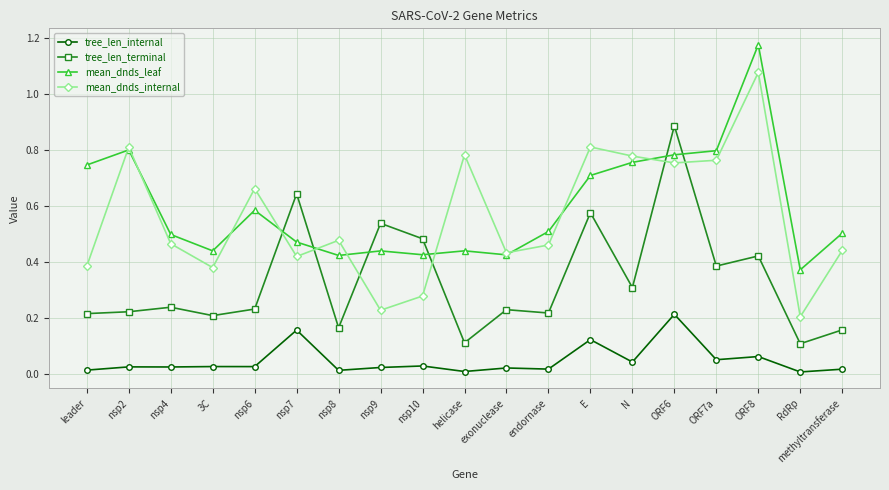

Which series has the widest spread of values?

mean_dnds_internal